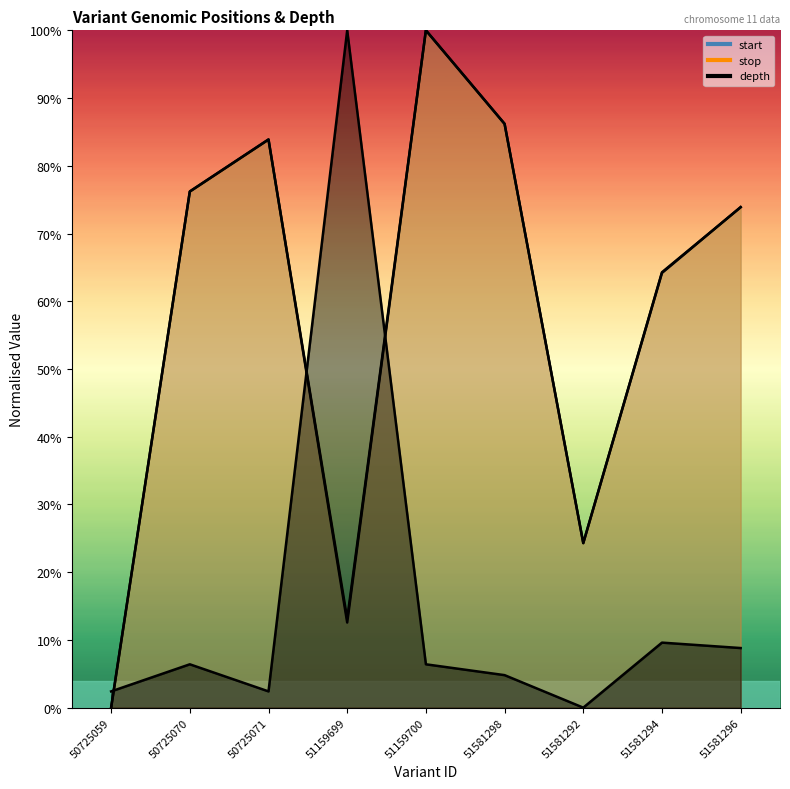

What is the sum of all depth values?

140.8